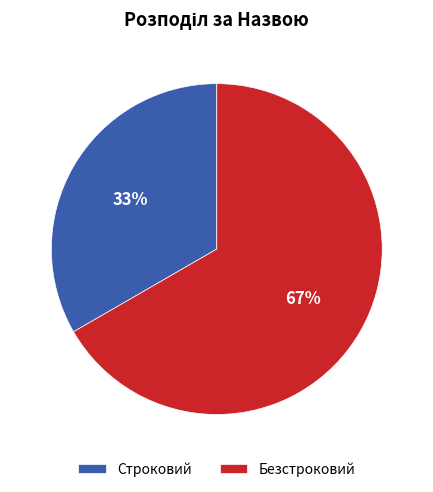

Rank the categories by value from highest to lowest.

Безстроковий, Строковий